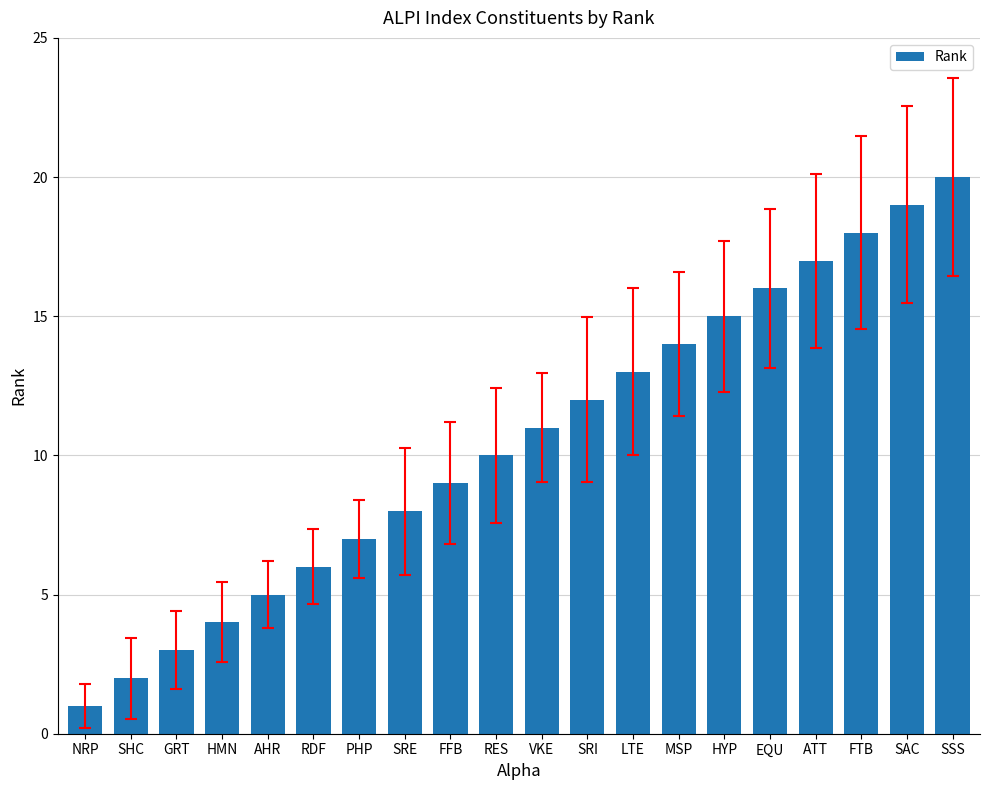

Count the number of categories in the chart.

20